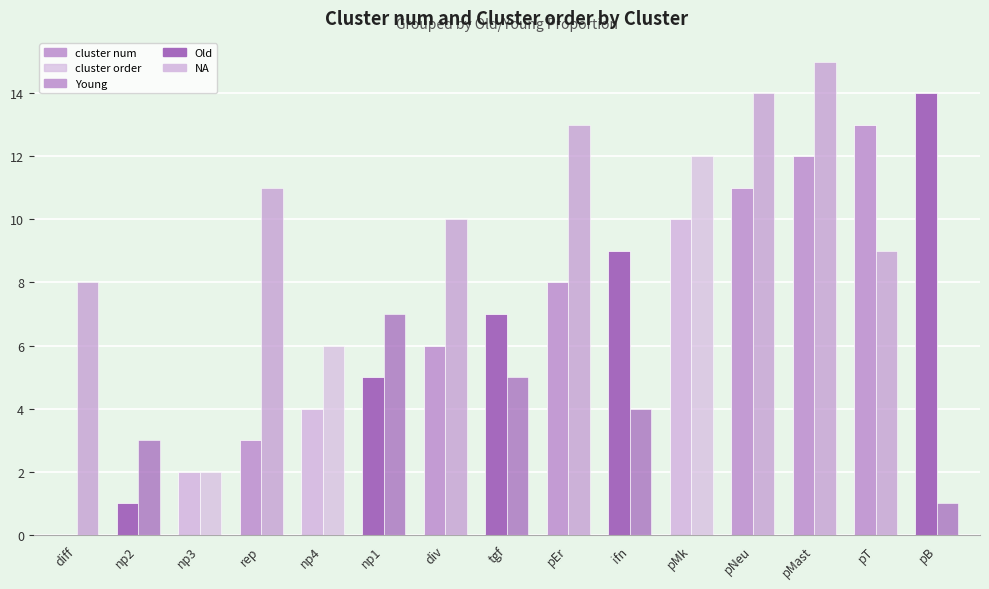

What is the label of the 12th bar from the left?

pNeu